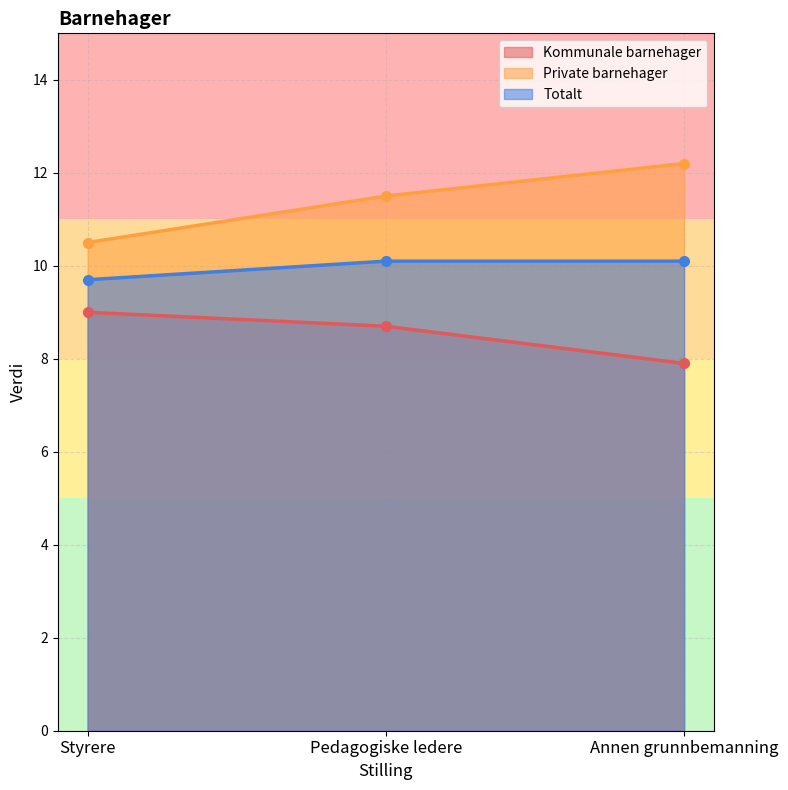

Reading right to left, list all the values displayed in this chart.

Kommunale barnehager: 7.9	8.7	9.0
Private barnehager: 12.2	11.5	10.5
Totalt: 10.1	10.1	9.7